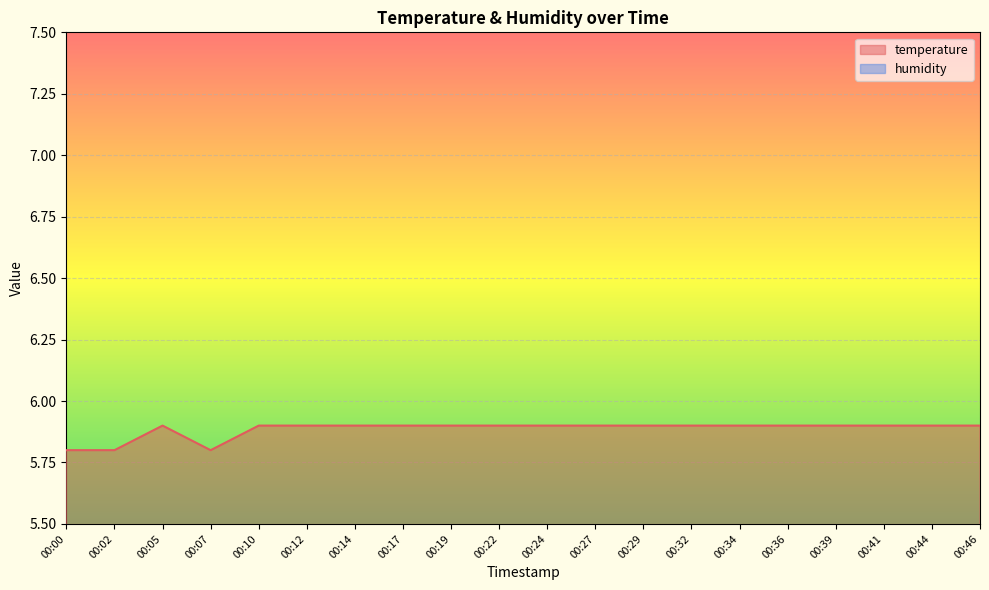

The chart shows a value of 5.9 at 00:46. True or false?

True